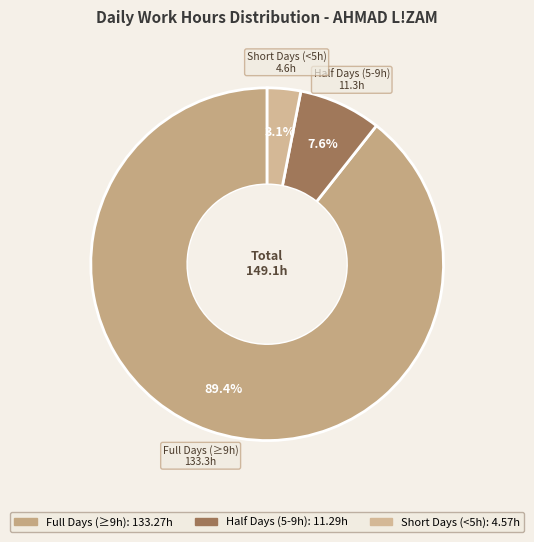

How many slices are in this pie chart?

3